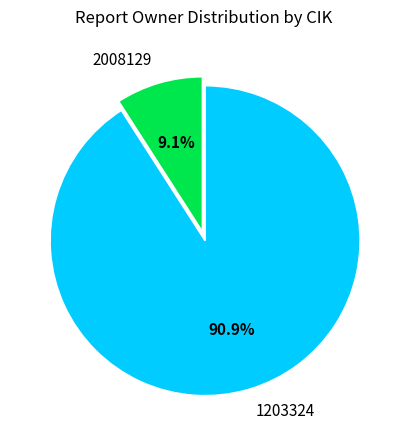

What percentage is the 1203324 slice, to the nearest percent?

91%